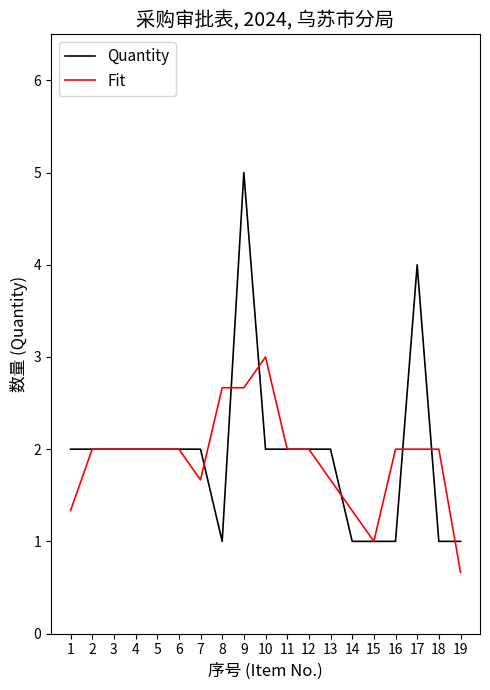

Reading left to right, transcribe all the data shown in this chart.

Quantity: 2.0	2.0	2.0	2.0	2.0	2.0	2.0	1.0	5.0	2.0	2.0	2.0	2.0	1.0	1.0	1.0	4.0	1.0	1.0
Fit: 1.3	2.0	2.0	2.0	2.0	2.0	1.7	2.7	2.7	3.0	2.0	2.0	1.7	1.3	1.0	2.0	2.0	2.0	0.7